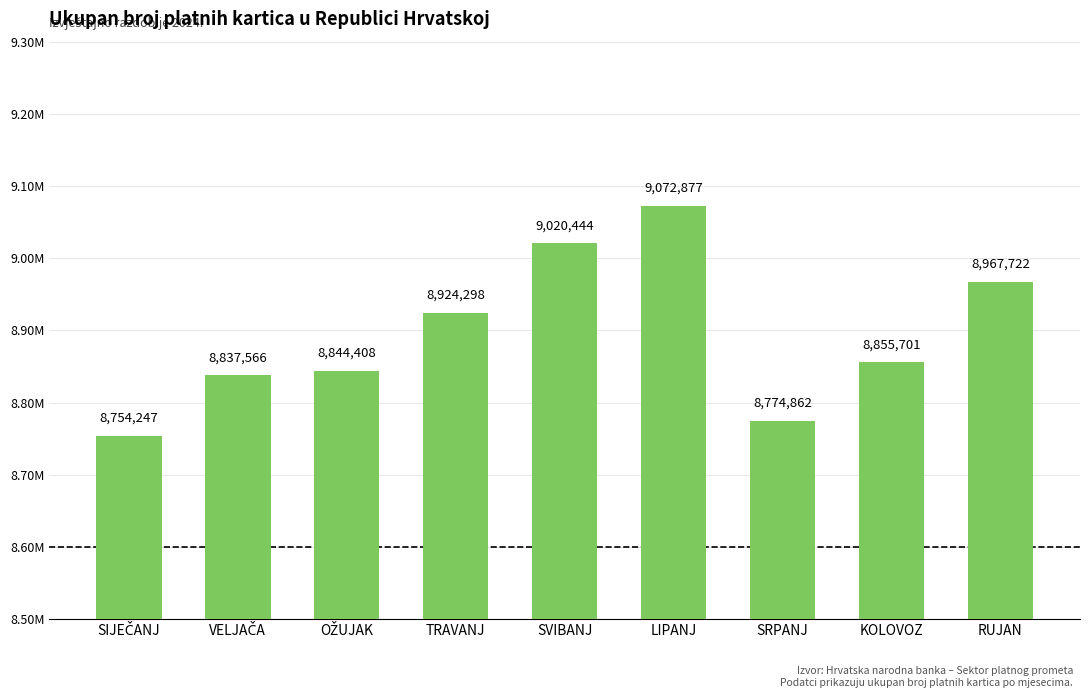

Does the chart contain any negative values?

No